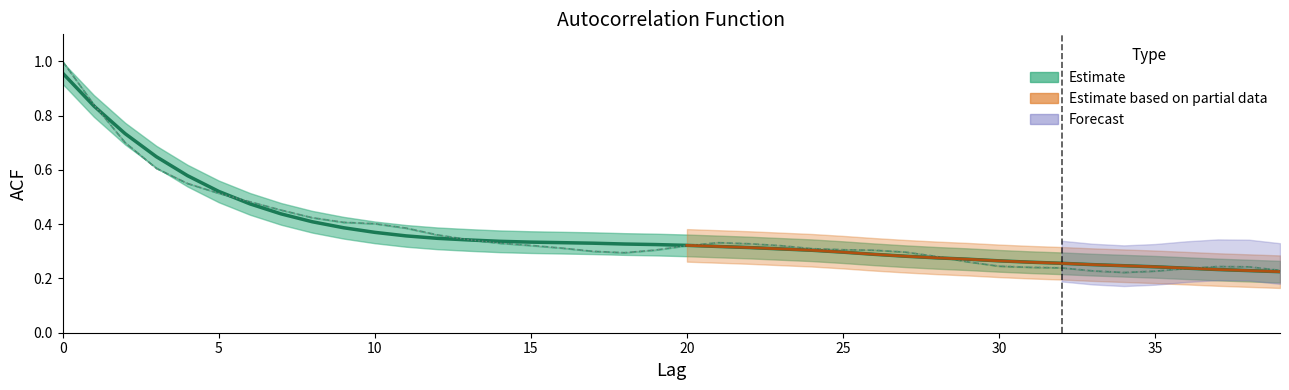

The chart shows a value of 0.4 at 34. True or false?

False